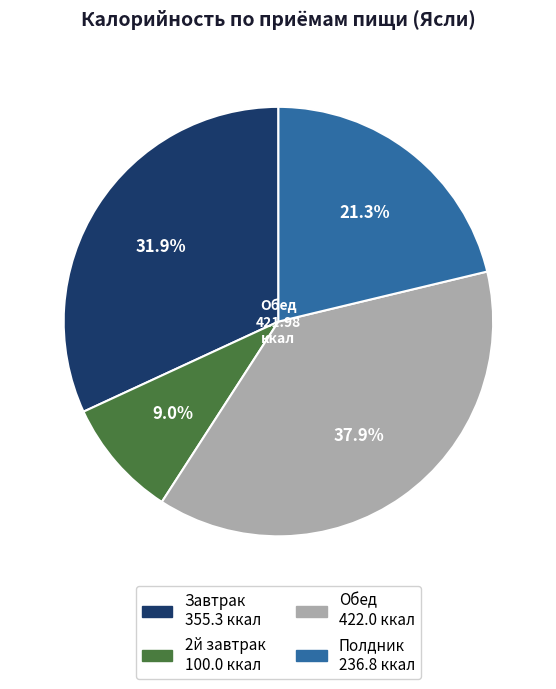

What is the smallest slice in the pie chart?

2й завтрак